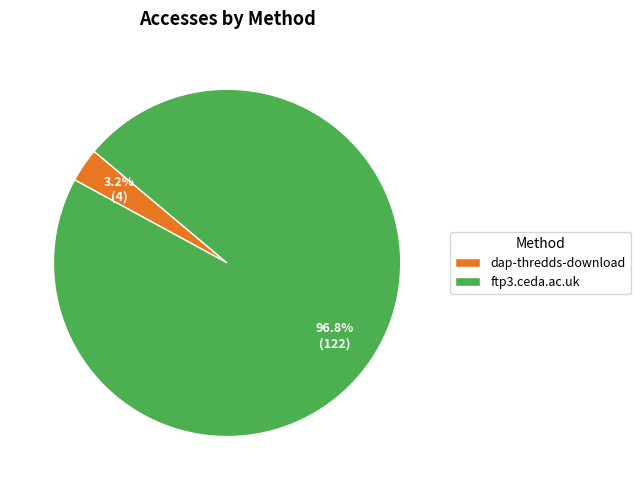

What is the smallest slice in the pie chart?

dap-thredds-download